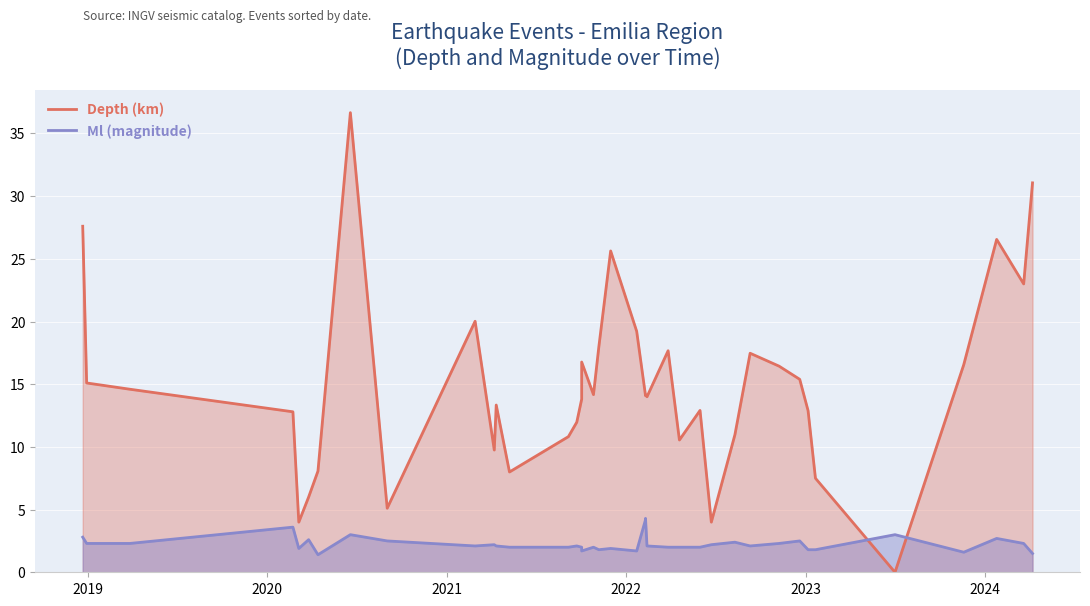

What is the maximum value for Ml (magnitude)?

4.3